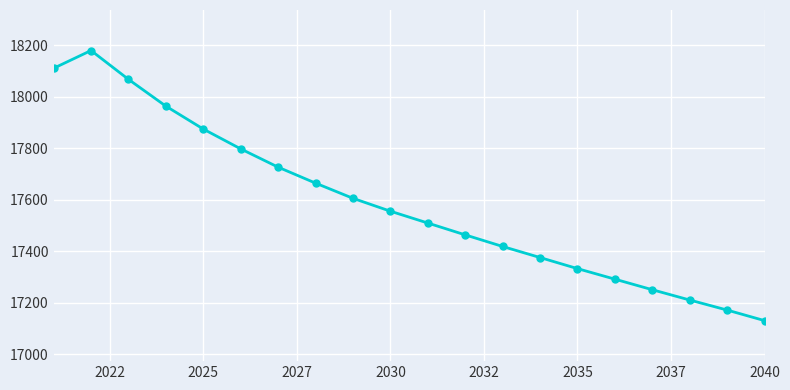

True or false: the data has more than 2 interior local peaks.

False